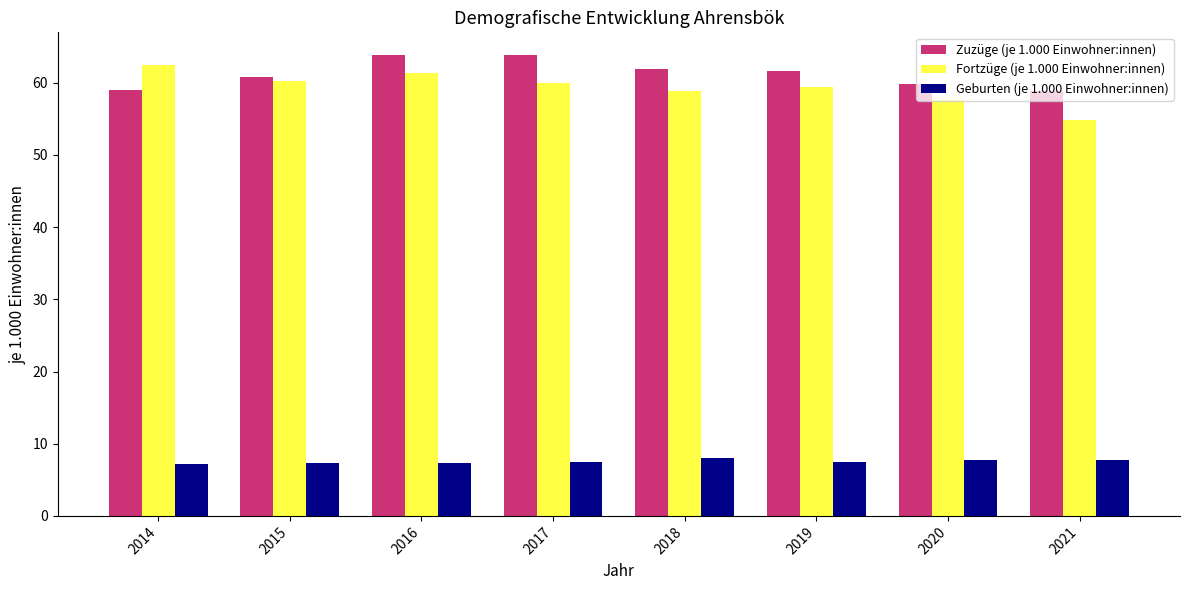

How many groups of bars are there?

8